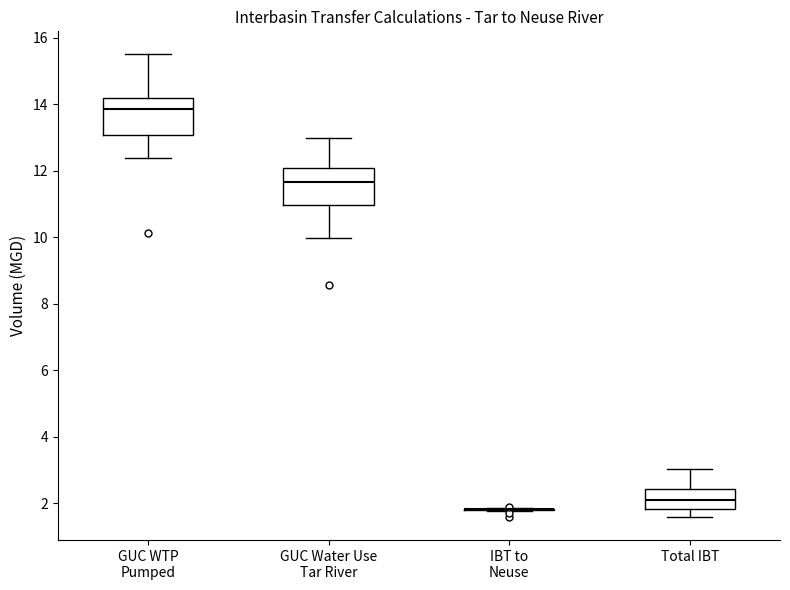

Where does the lower whisker of the box for Total IBT end on the y-axis? The values are not printed on the chart, so give them approximately, as read against the axis.

1.6